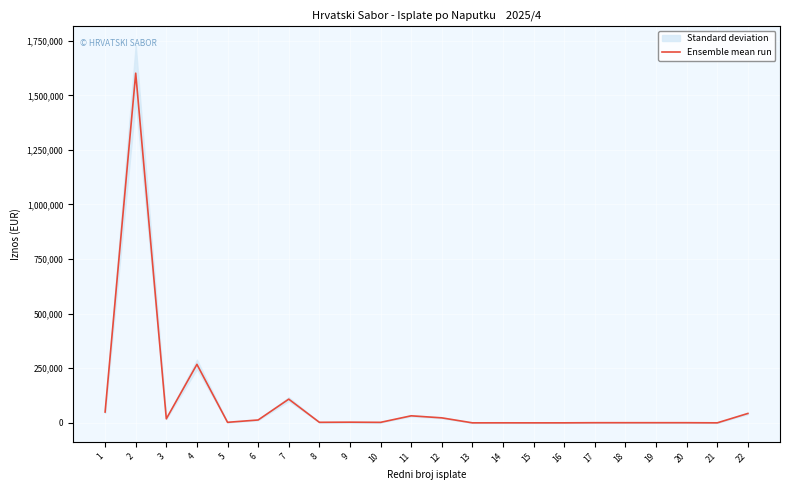

What is the value of the 14th point from the left?

124.9